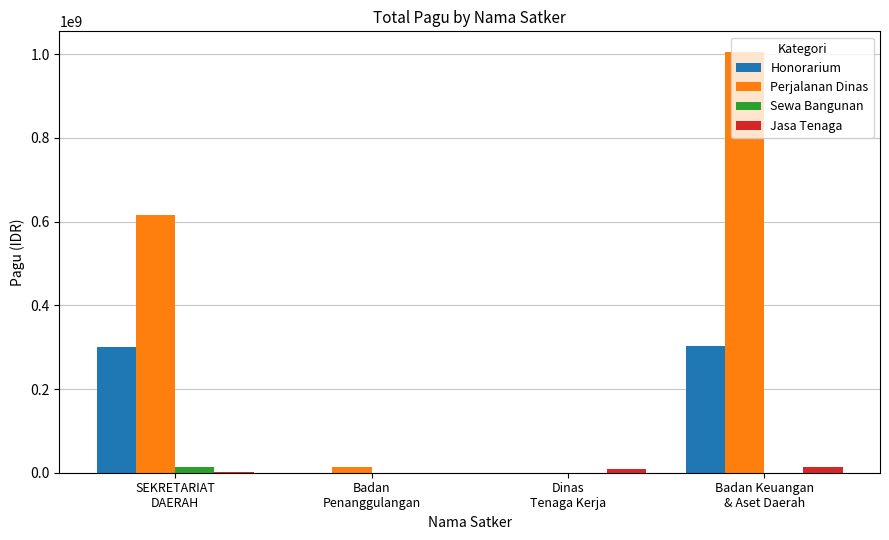

Which series has the largest total across all categories?

Perjalanan Dinas